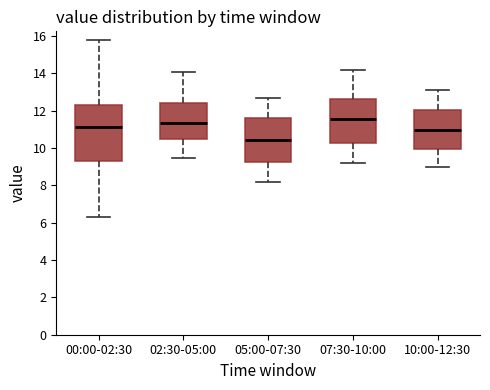

Reading left to right, transcribe this box plot: for each box, give where its median line is, the range the box spans, and where its two whiskers end, as read against the y-axis. The values are not printed on the chart, so give them approximately, as read against the axis.

00:00-02:30: median 11.2, box 9.4 to 12.4, whiskers 6.4 to 15.8
02:30-05:00: median 11.4, box 10.4 to 12.4, whiskers 9.4 to 14.2
05:00-07:30: median 10.4, box 9.2 to 11.6, whiskers 8.2 to 12.8
07:30-10:00: median 11.6, box 10.2 to 12.6, whiskers 9.2 to 14.2
10:00-12:30: median 11.0, box 10.0 to 12.0, whiskers 9.0 to 13.2